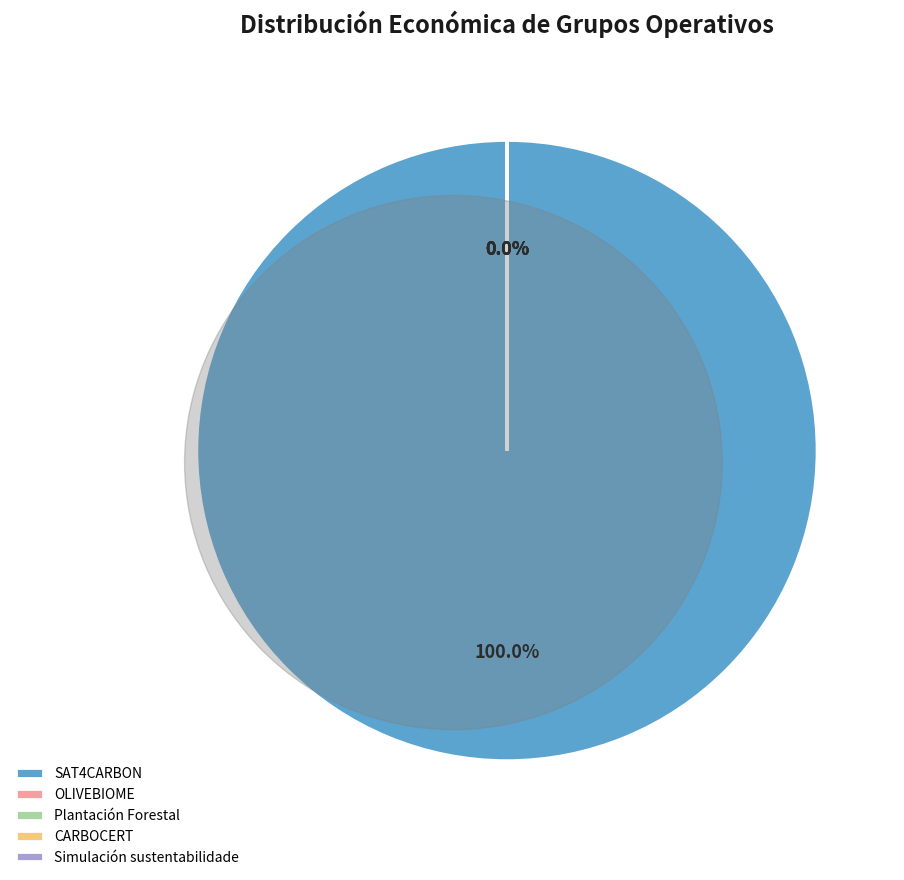

What is the largest slice in the pie chart?

SAT4CARBON